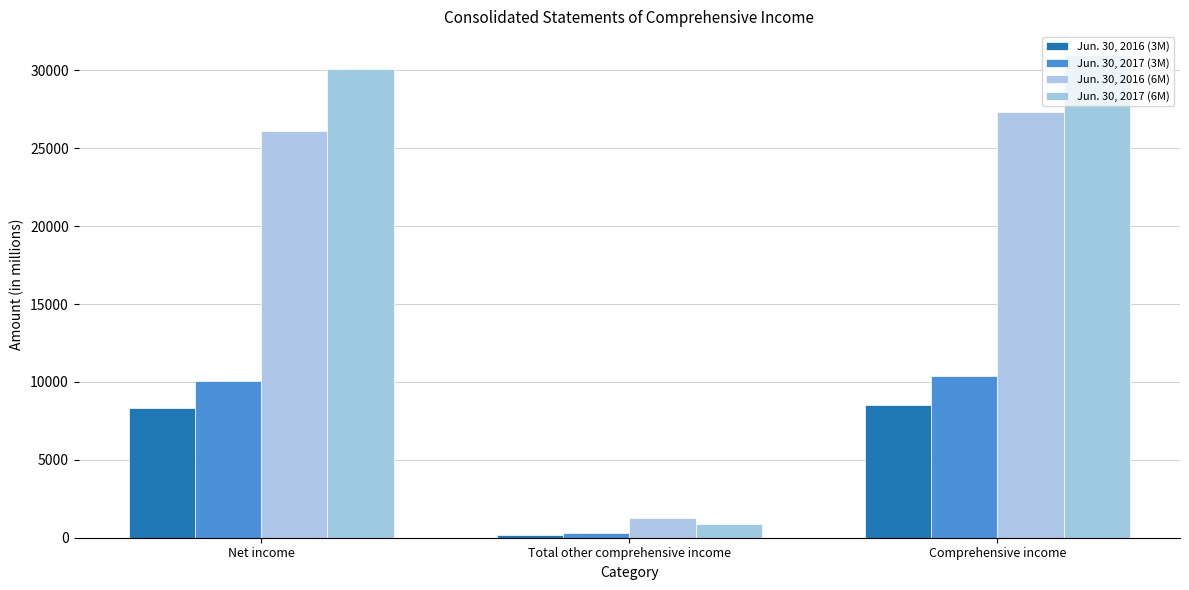

What is the difference between the maximum and minimum values in the Jun. 30, 2016 (3M) series?

8340